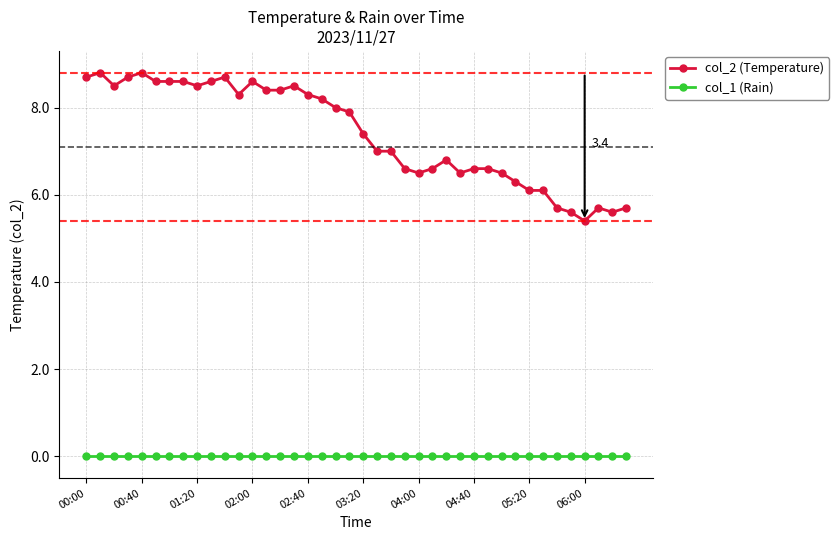

Rank the series by their maximum value, from highest to lowest.

col_2 (Temperature), col_1 (Rain)